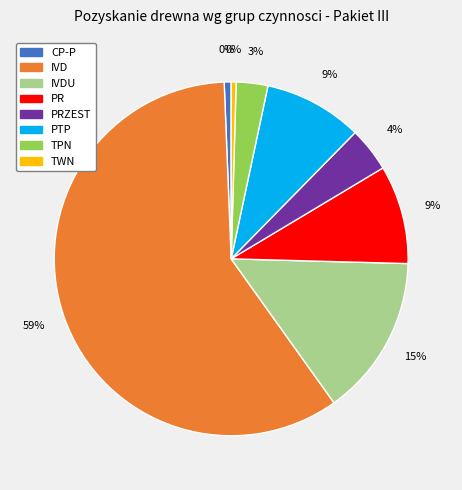

To the nearest percent, what is the combined percentage of PRZEST and PR?

13%